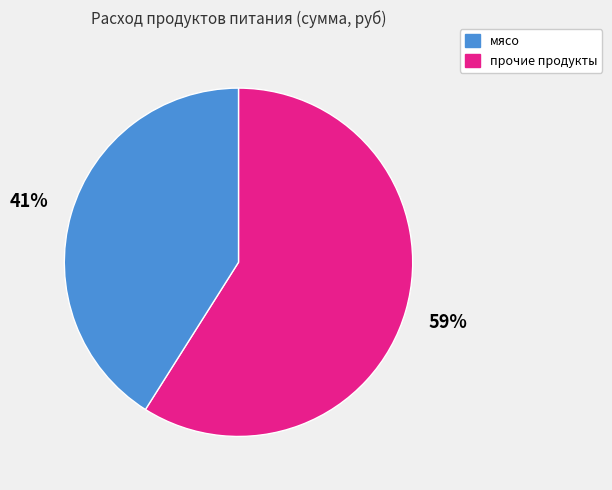

How many segments does this pie chart have?

2